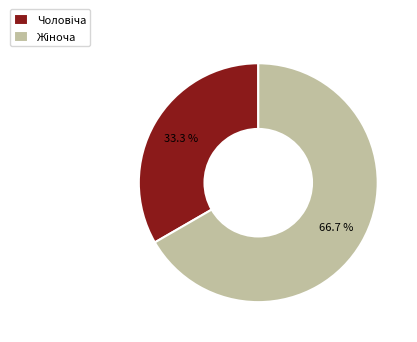

Is there any slice that represents more than half of the pie?

Yes